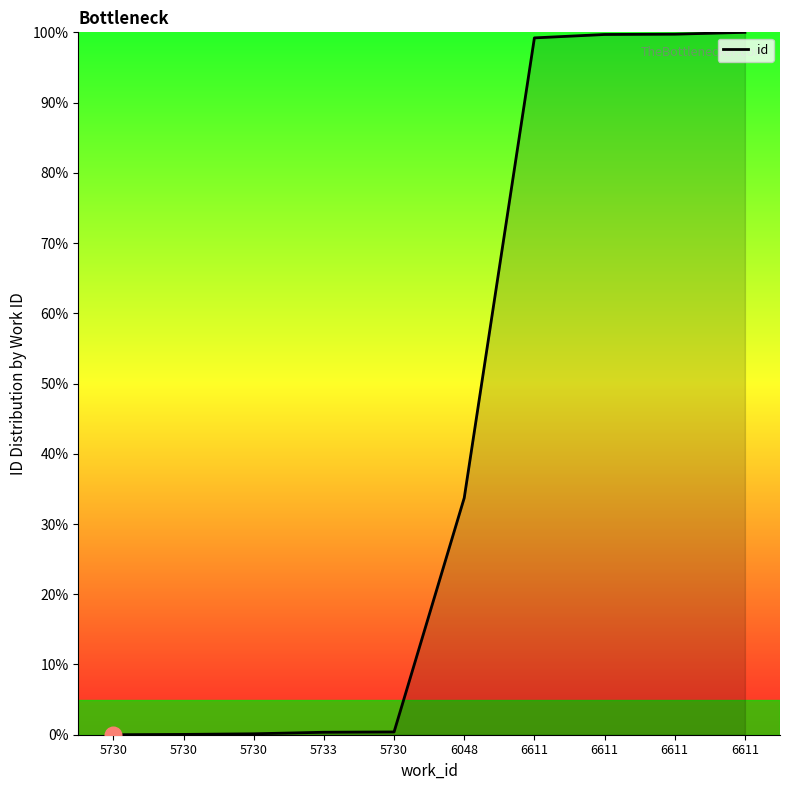

The chart shows a value of 0.2 at 5730. True or false?

False